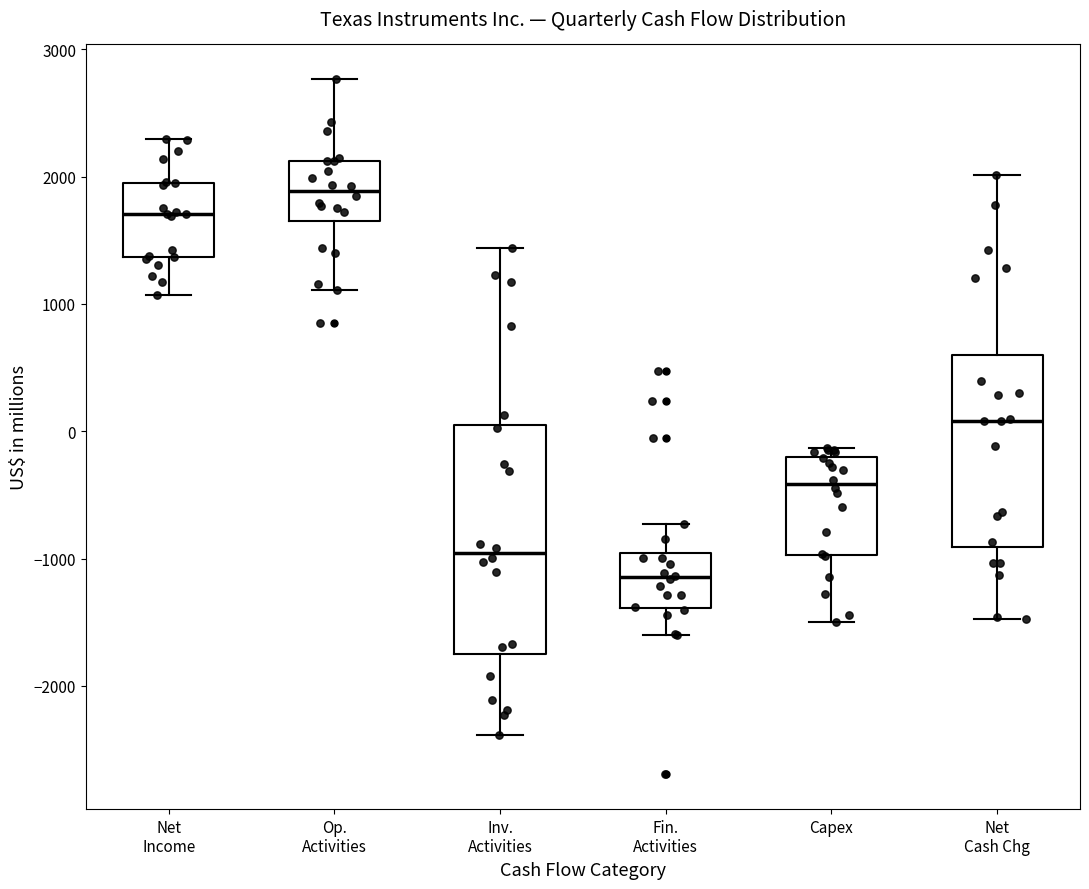

Reading left to right, transcribe this box plot: for each box, give where its median line is, the range the box spans, and where its two whiskers end, as read against the y-axis. The values are not printed on the chart, so give them approximately, as read against the axis.

Net Income: median 1700, box 1400 to 2000, whiskers 1100 to 2300
Op. Activities: median 1900, box 1700 to 2100, whiskers 1100 to 2800
Inv. Activities: median -1000, box -1800 to 100, whiskers -2400 to 1400
Fin. Activities: median -1100, box -1400 to -1000, whiskers -1600 to -700
Capex: median -400, box -1000 to -200, whiskers -1500 to -100
Net Cash Chg: median 100, box -900 to 600, whiskers -1500 to 2000